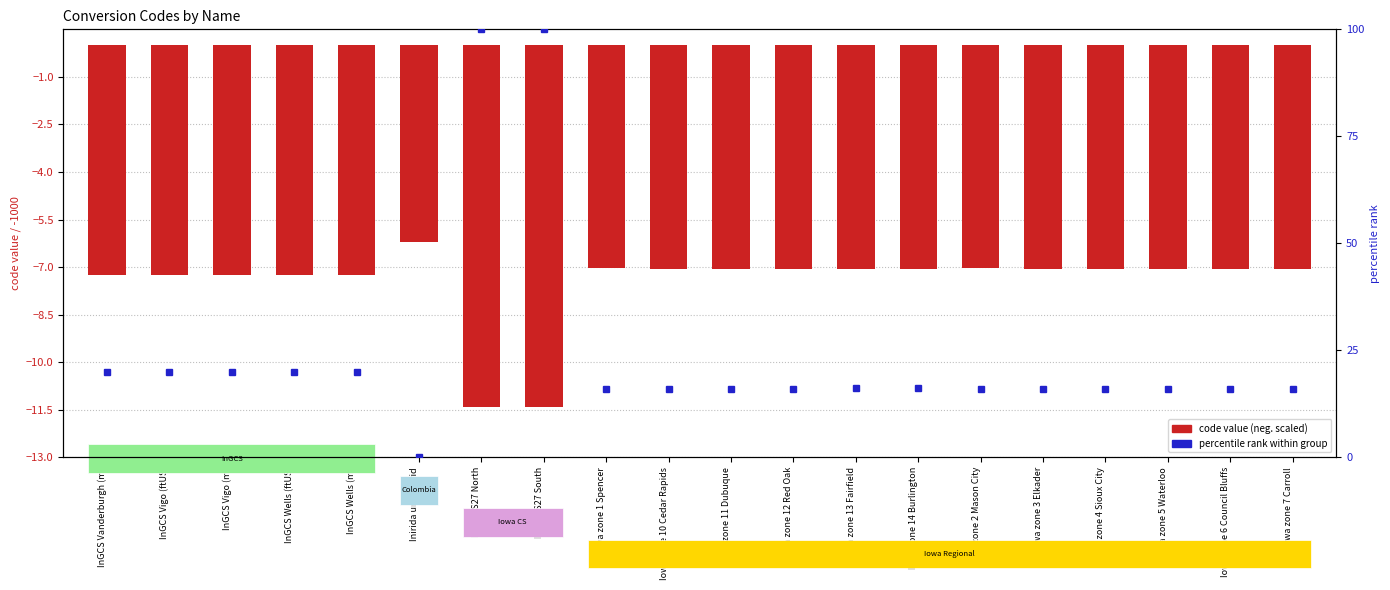

Is it true that the value at Iowa zone 6 Council Bluffs is -7.0?

True